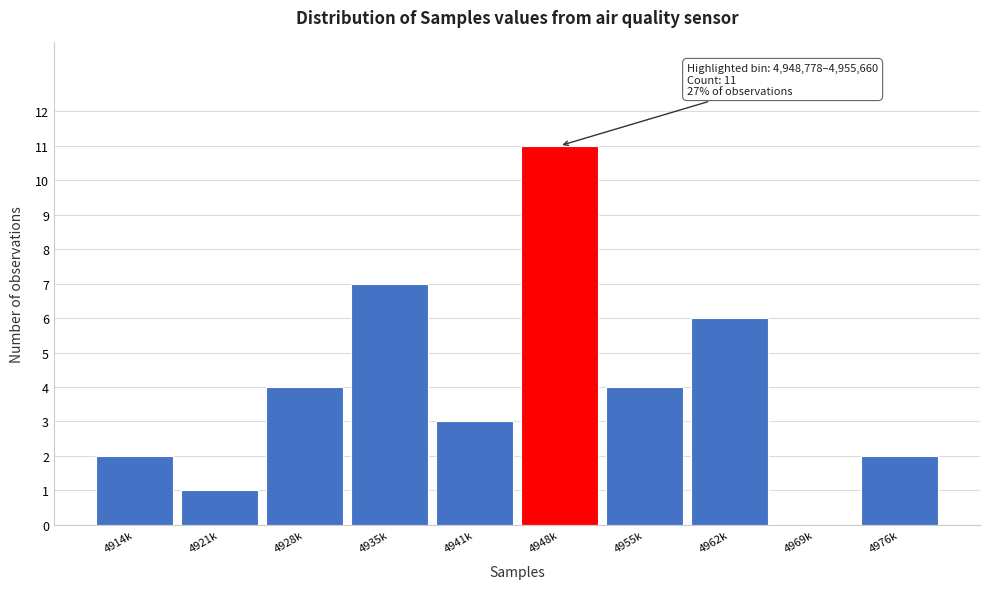

Reading left to right, extract all data points from this chart.

4914k=2	4921k=1	4928k=4	4935k=7	4941k=3	4948k=11	4955k=4	4962k=6	4969k=0	4976k=2